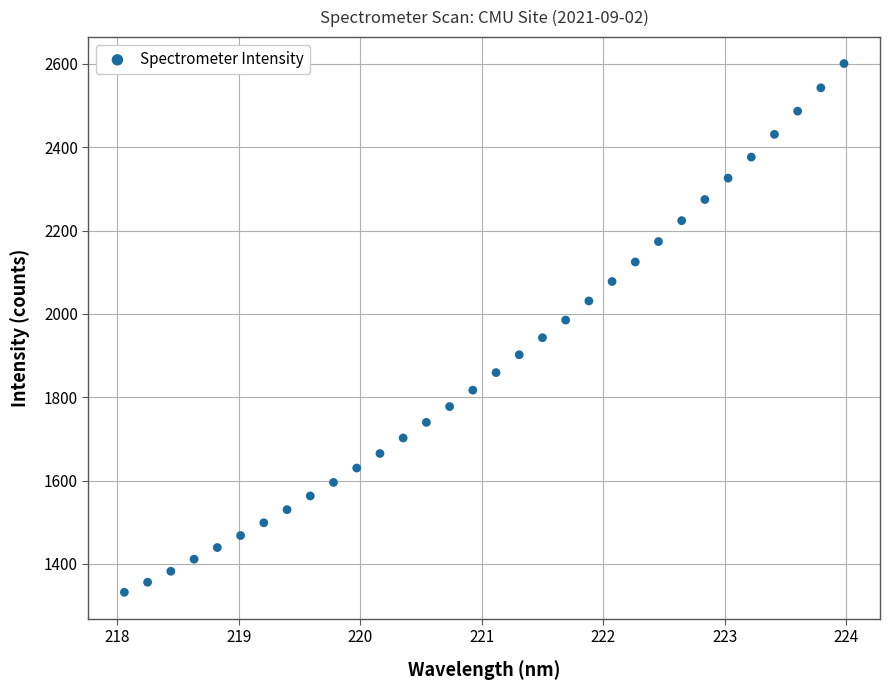

What is the range of X values (max minus min)?

5.9